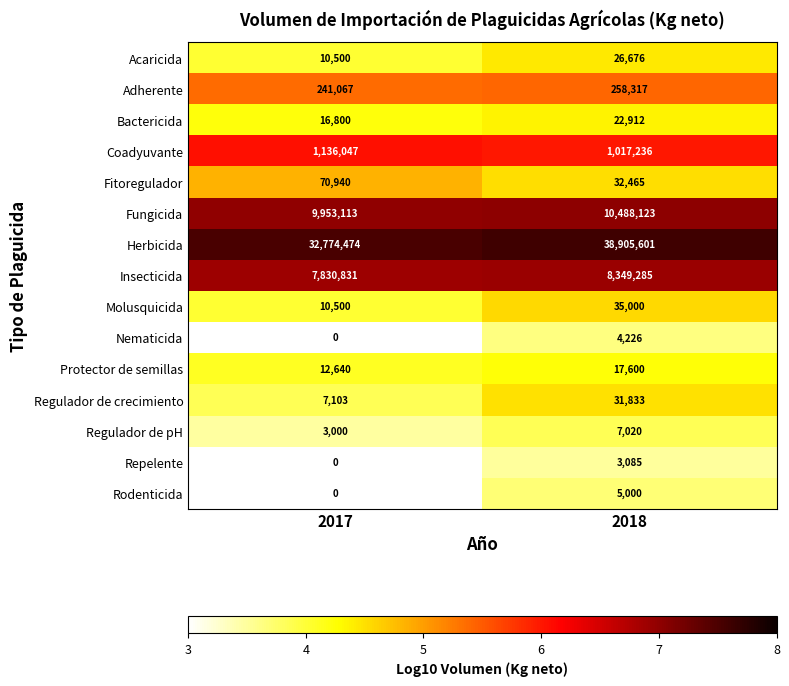

What is the difference between the maximum and minimum values in the Fitoregulador series?

38475